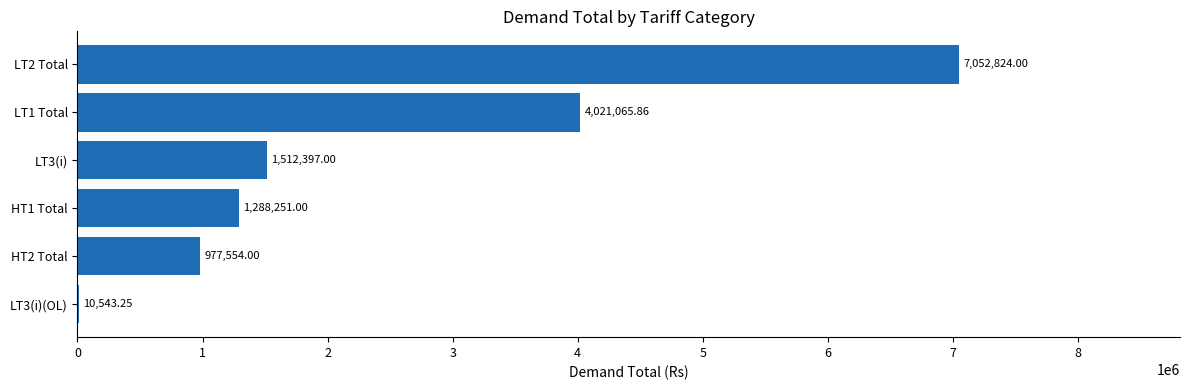

Approximately how many times larger is the value at HT1 Total compared to LT1 Total?

0.3